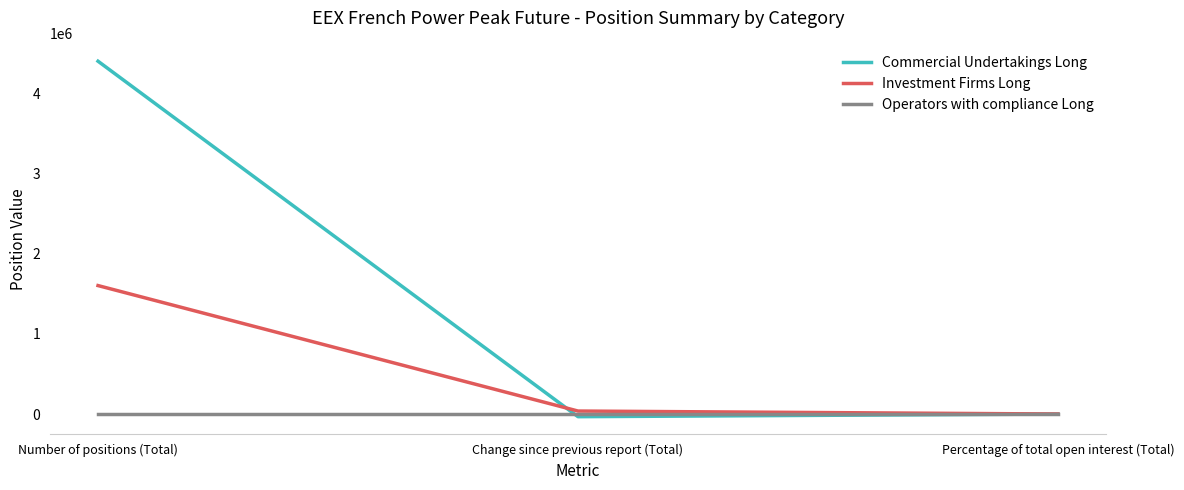

At which category is the sum across all series the highest?

Number of positions (Total)